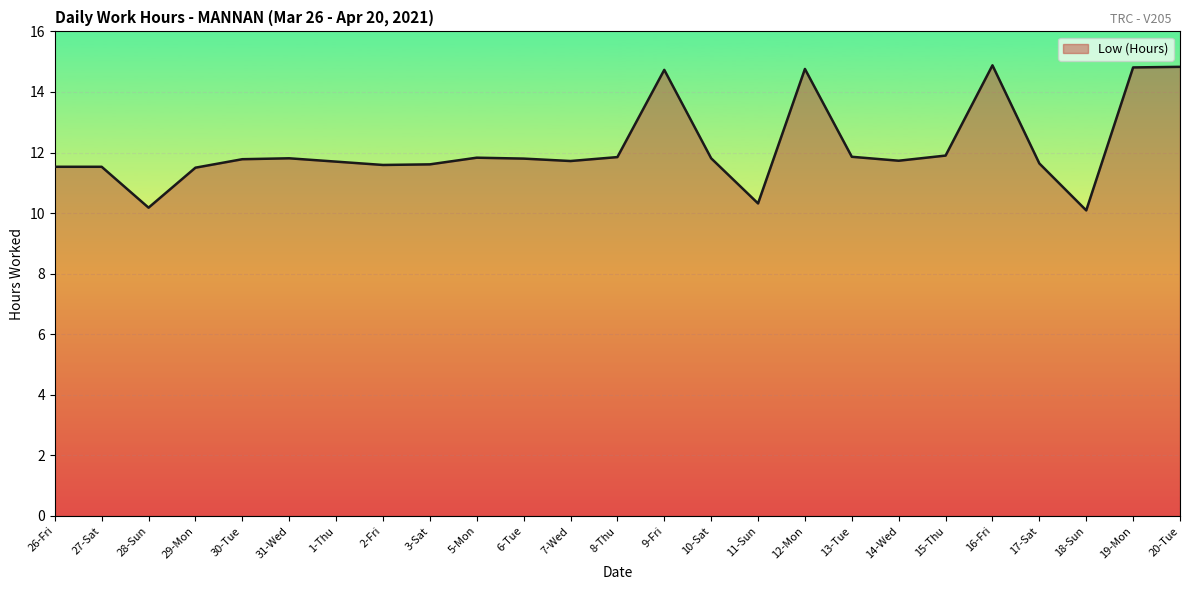

How many values exceed 11?

22